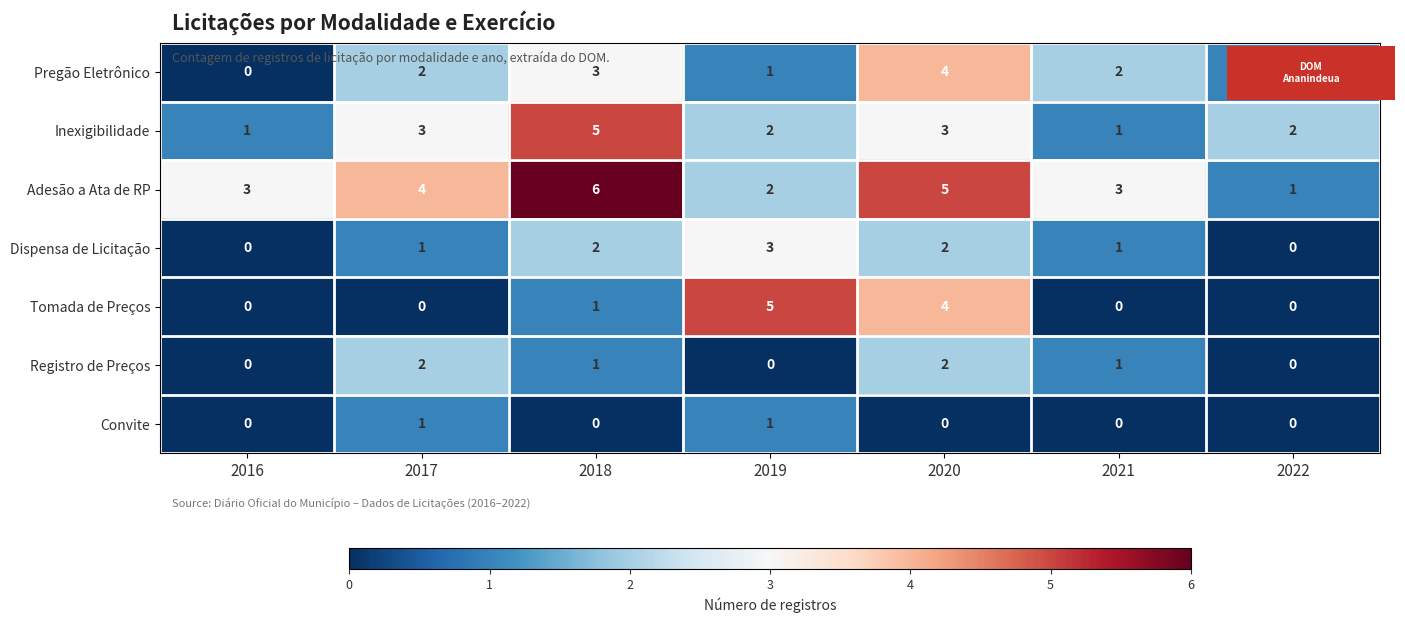

The Dispensa de Licitação series shows 0 at 2020. True or false?

False